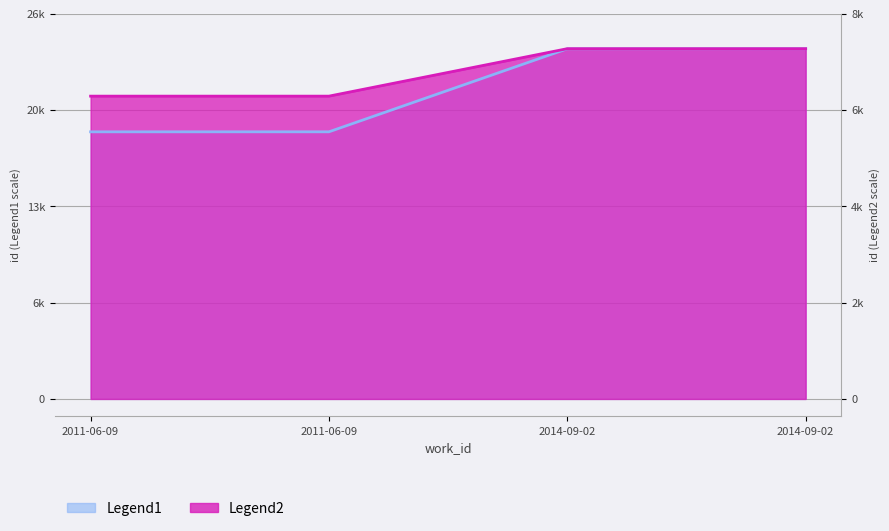

What is the difference between the maximum and minimum values in the Legend1 series?

5804.0